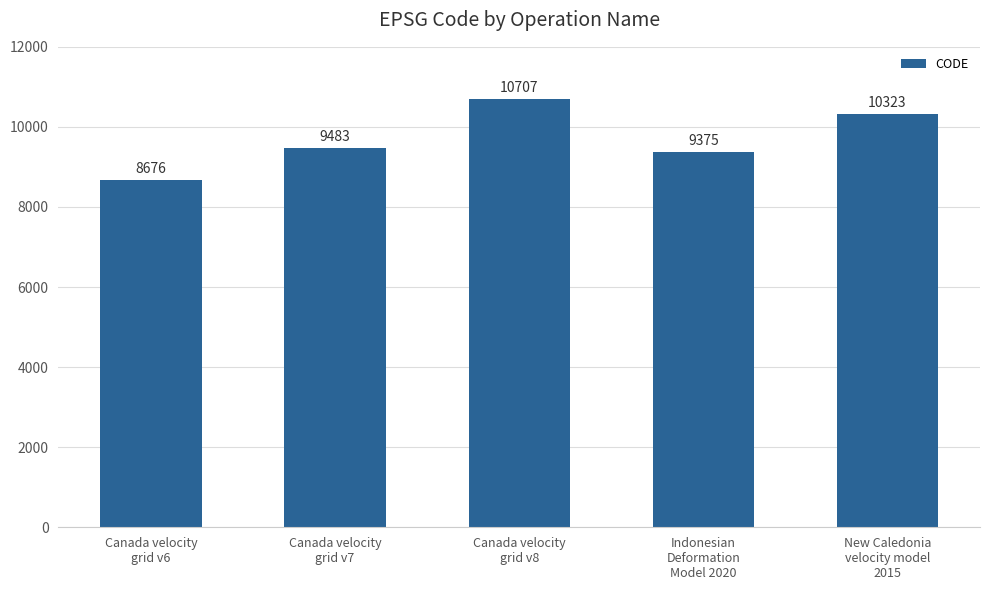

At which category does the chart reach its minimum across all series?

Canada velocity
grid v6